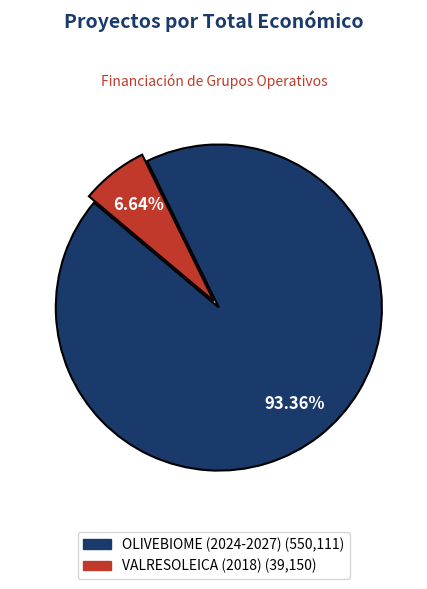

Combined, do VALRESOLEICA (2018) and OLIVEBIOME (2024-2027) account for over 50%?

Yes